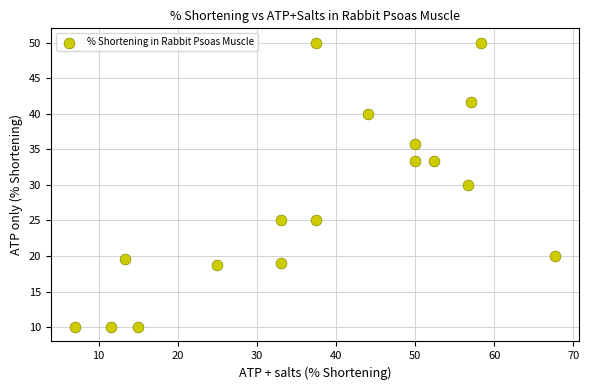

What is the range of X values (max minus min)?

60.7